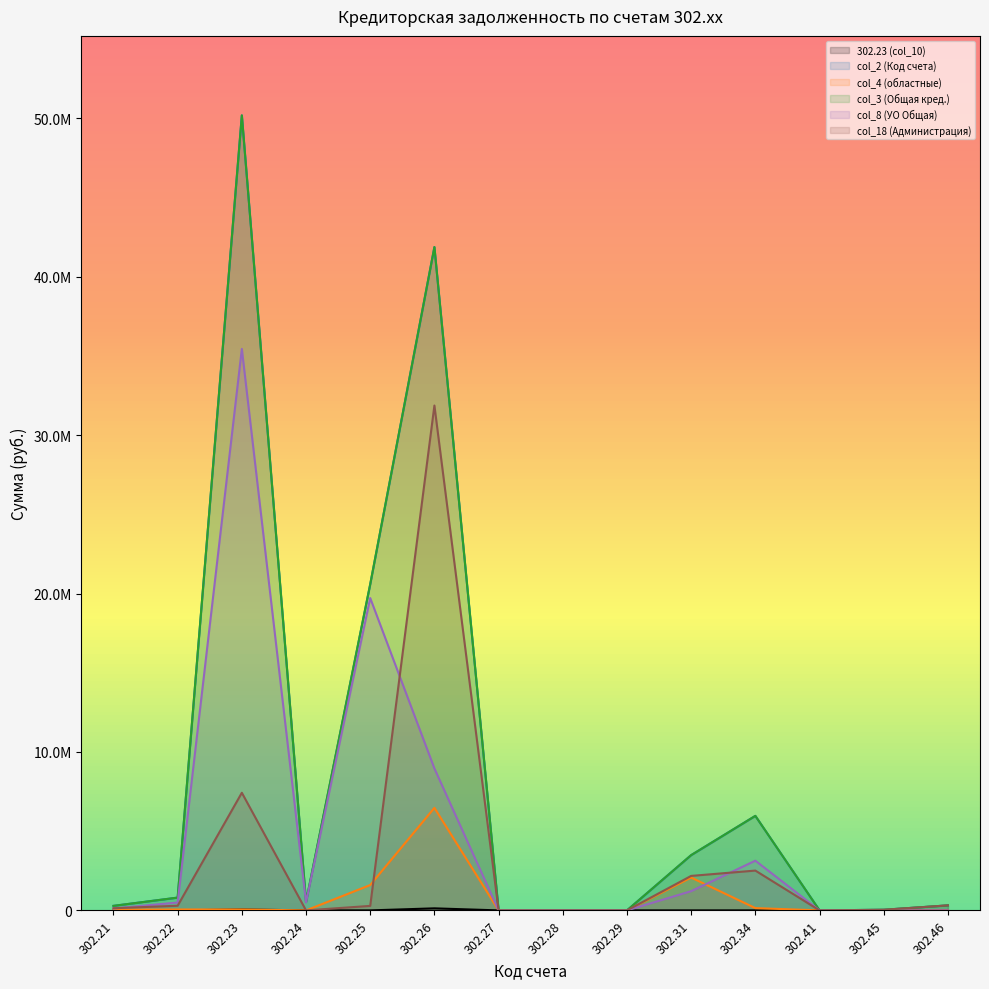

Is the value of col_8 (УО Общая) at 302.24 greater than the value of 302.23 (col_10) at 302.21?

Yes